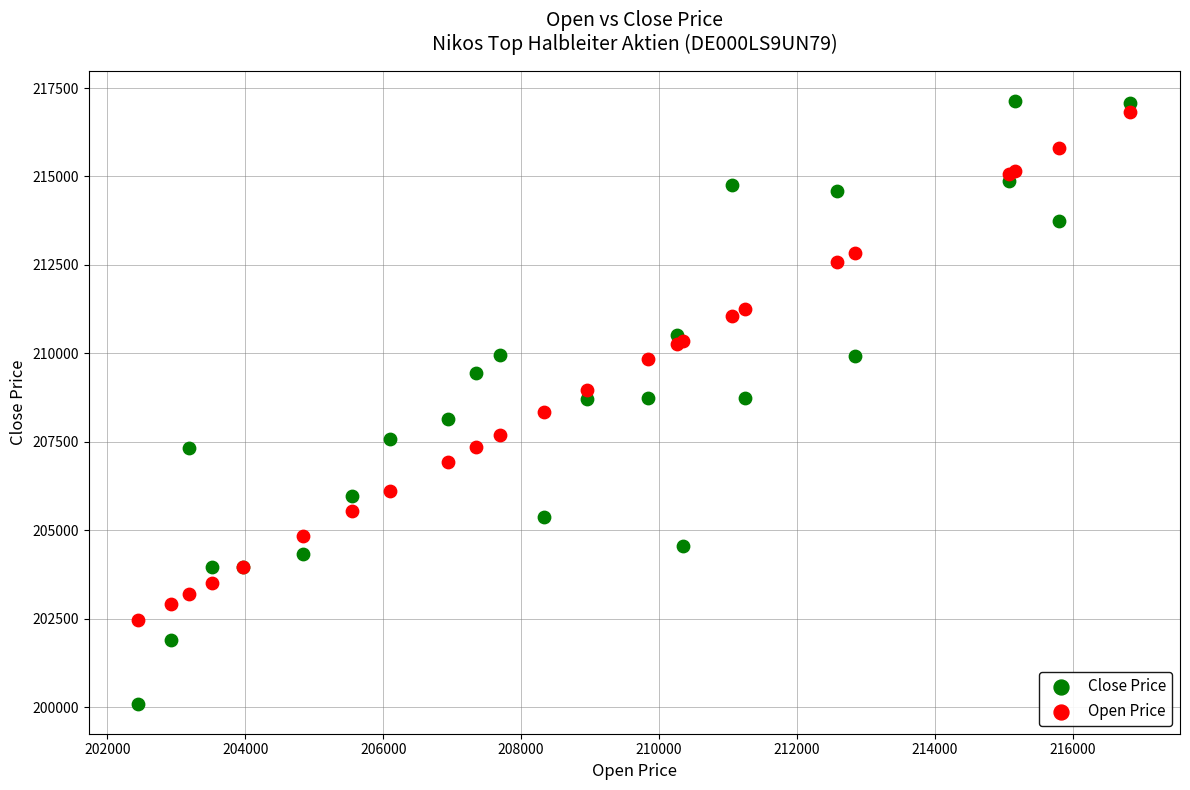

Which series reaches the maximum Y coordinate?

Close Price